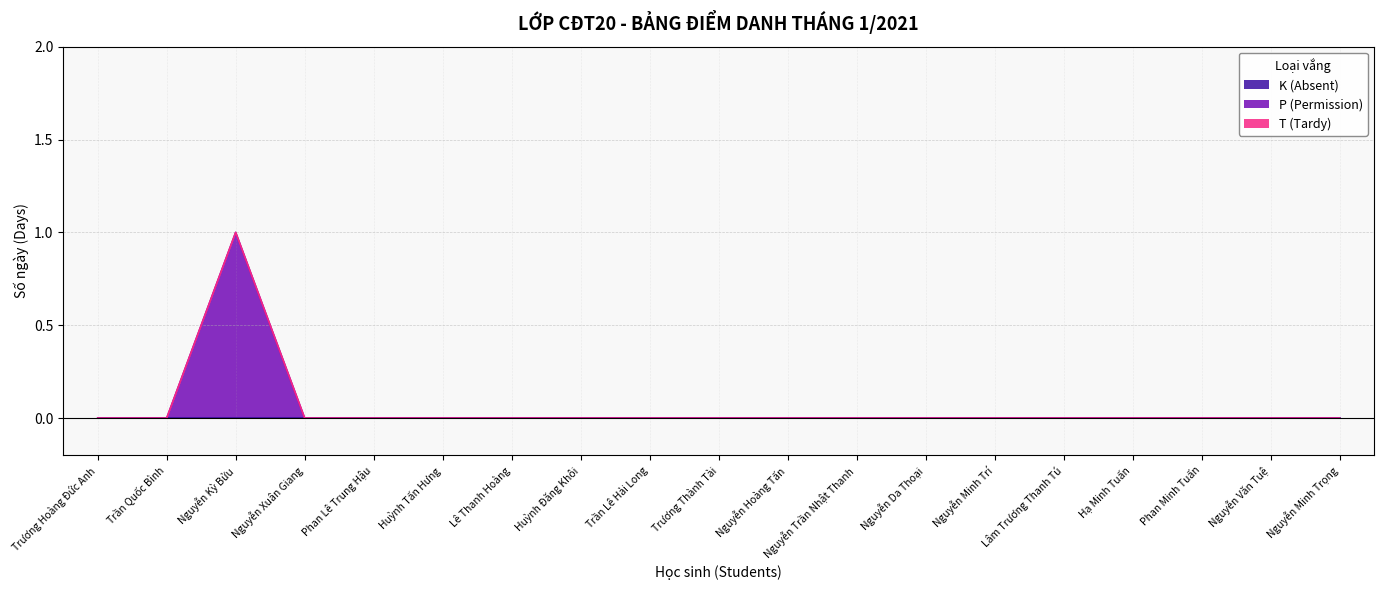

The T (Tardy) series shows 0 at Lâm Trương Thanh Tú. True or false?

True